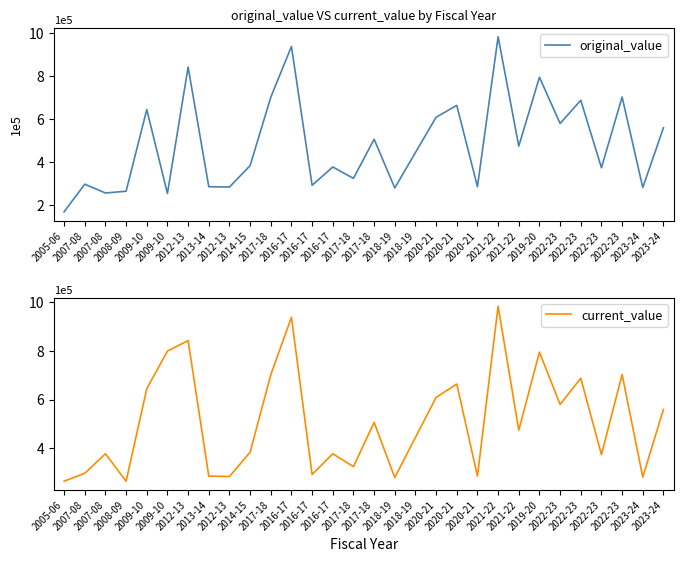

Reading left to right, list all the values displayed in this chart.

original_value: 169325.0	297580.4	256750.0	264806.4	644885.0	254140.0	842493.0	286000.0	284312.8	384000.0	702069.3	938250.0	292600.0	377720.2	324838.0	506775.0	280140.0	444860.0	608906.0	664193.7	286016.0	983340.0	474570.0	795000.0	580000.0	687873.4	374203.5	703114.0	282168.0	559839.0
current_value: 265098.4	297580.4	377983.3	264806.4	644885.0	799290.4	842493.0	286000.0	284312.8	384000.0	702069.3	938250.0	292600.0	377720.2	324838.0	506775.0	280140.0	444860.0	608906.0	664193.7	286016.0	983340.0	474570.0	795000.0	580000.0	687873.4	374203.5	703114.0	282168.0	559839.0